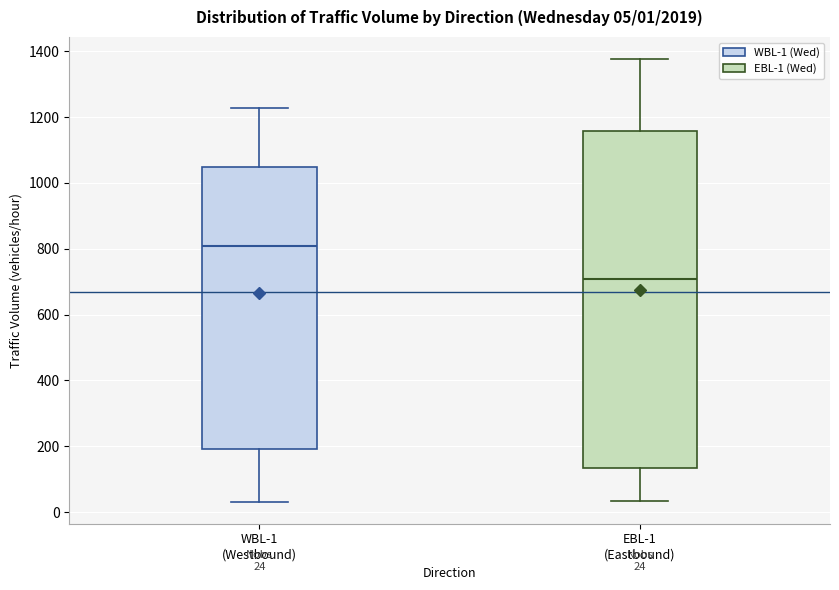

Which box has the highest median line?

WBL-1 (Westbound)